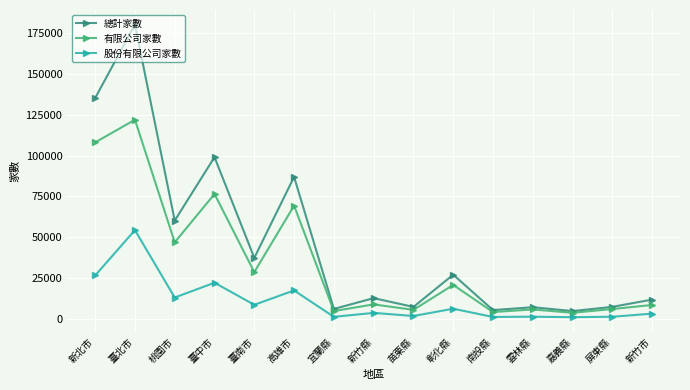

List the series in order of their peak value, lowest first.

股份有限公司家數, 有限公司家數, 總計家數